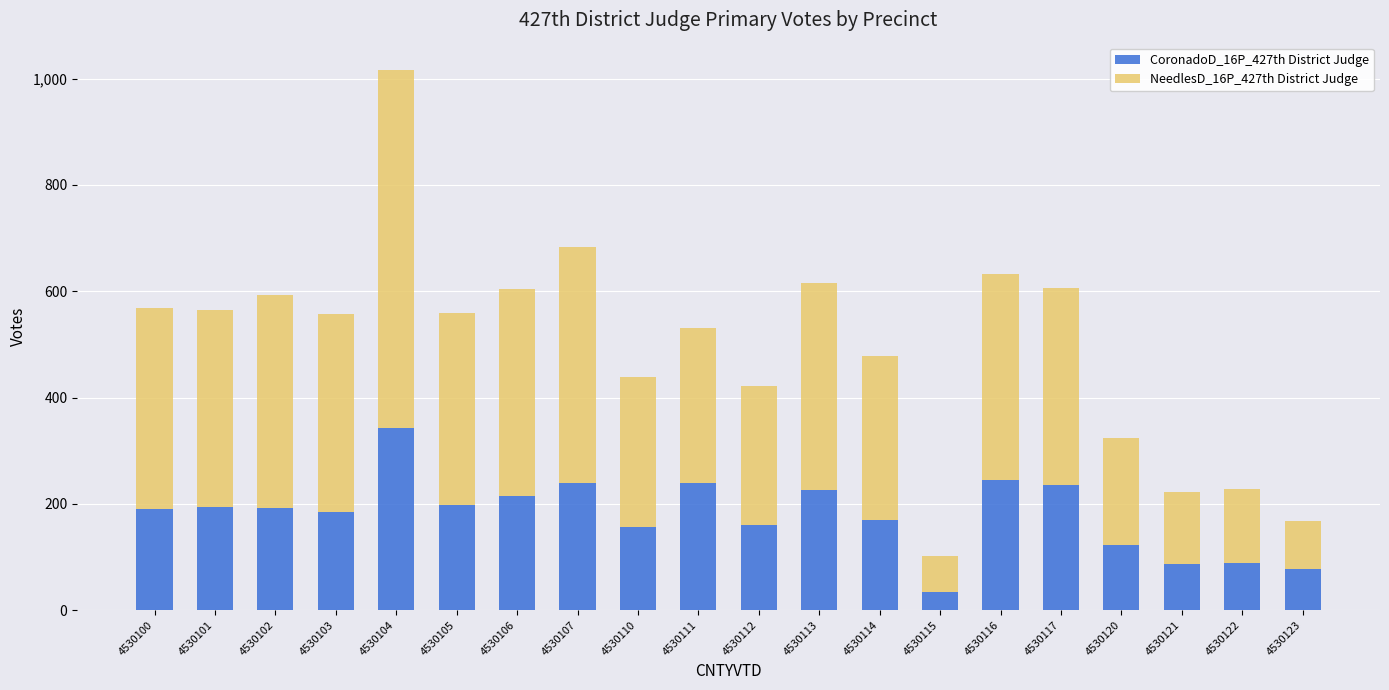

At which category is the sum across all series the highest?

4530104